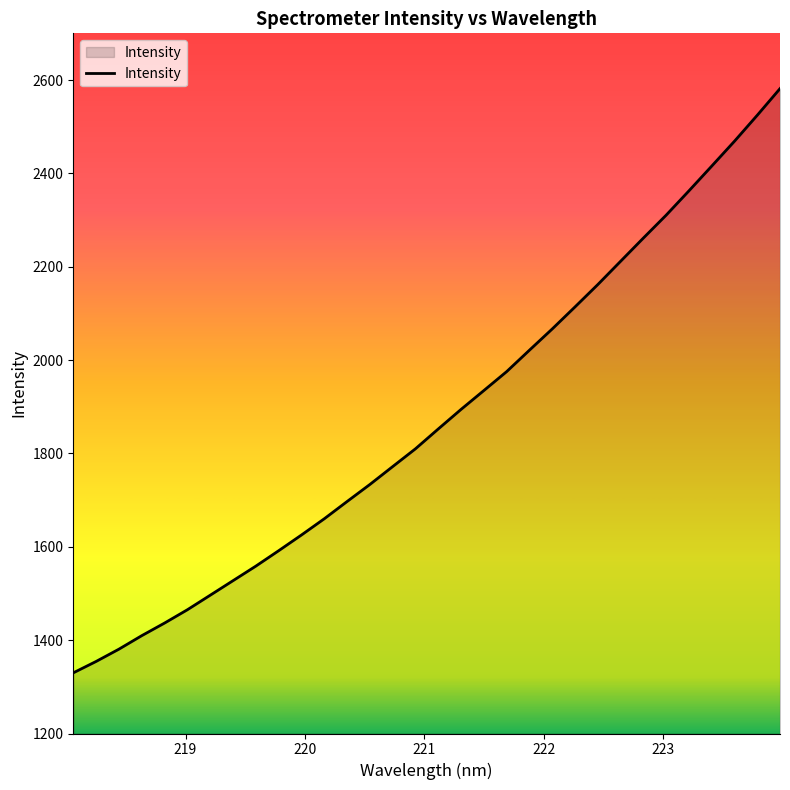

What is the maximum value shown in the chart?

2581.6